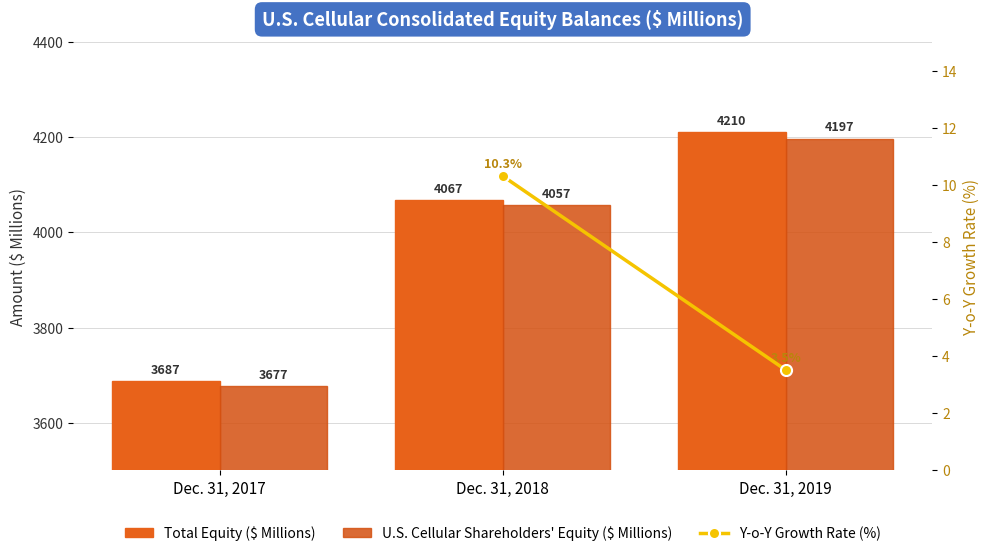

How many data points in Total are less than 4067?

1